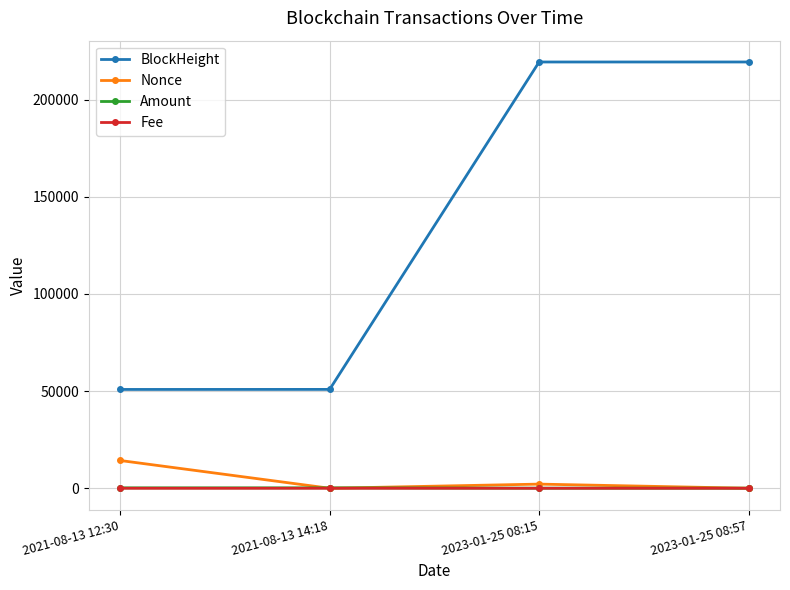

What is the difference between the maximum and minimum values in the Nonce series?

14282.0